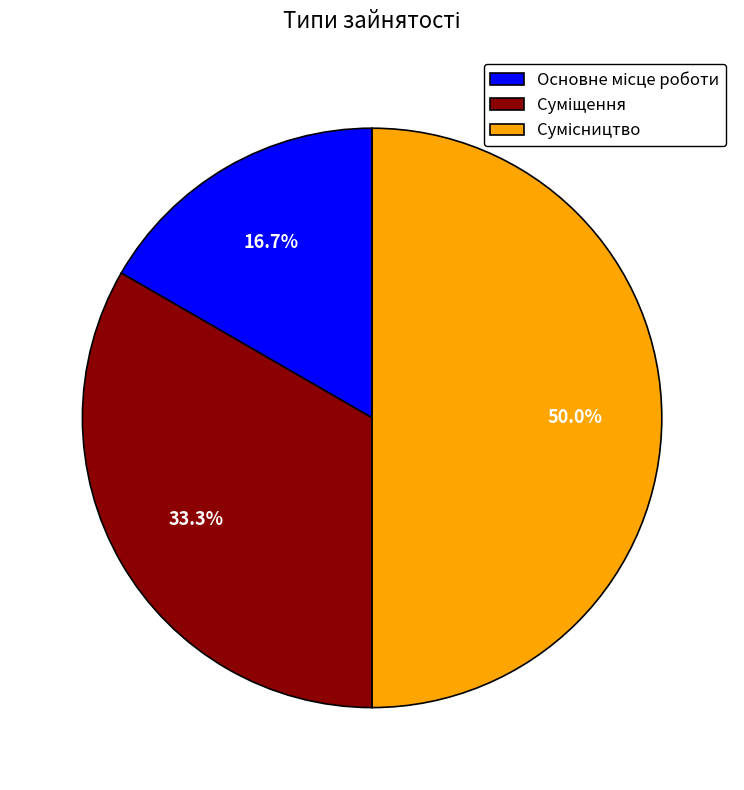

Is it true that Сумісництво is 43% of the pie?

False